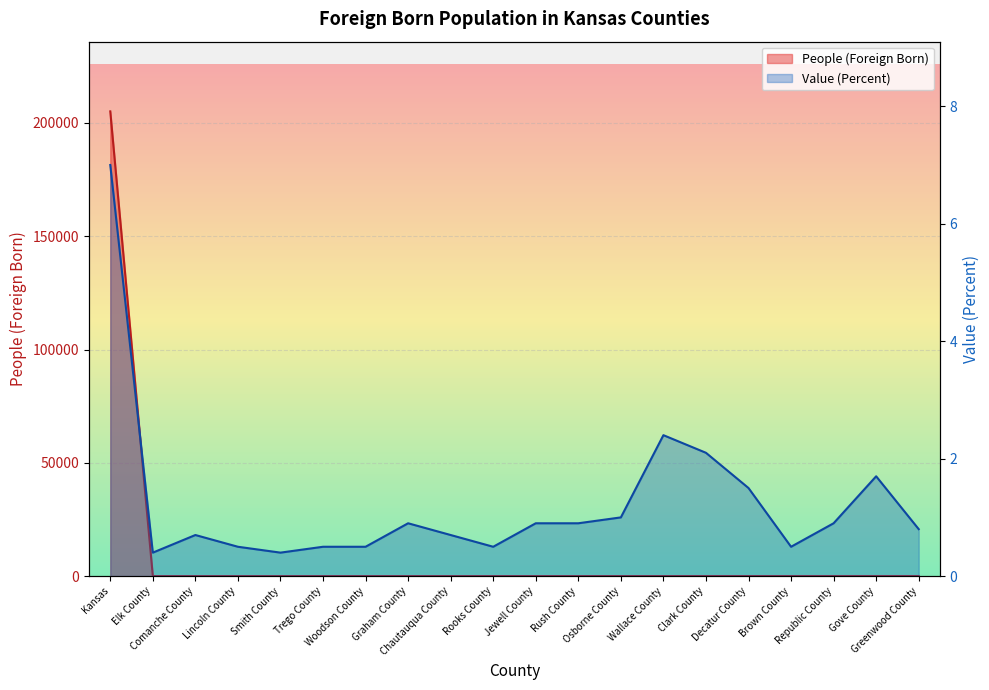

True or false: Value (Percent) and People (Foreign Born) cross at least once.

False